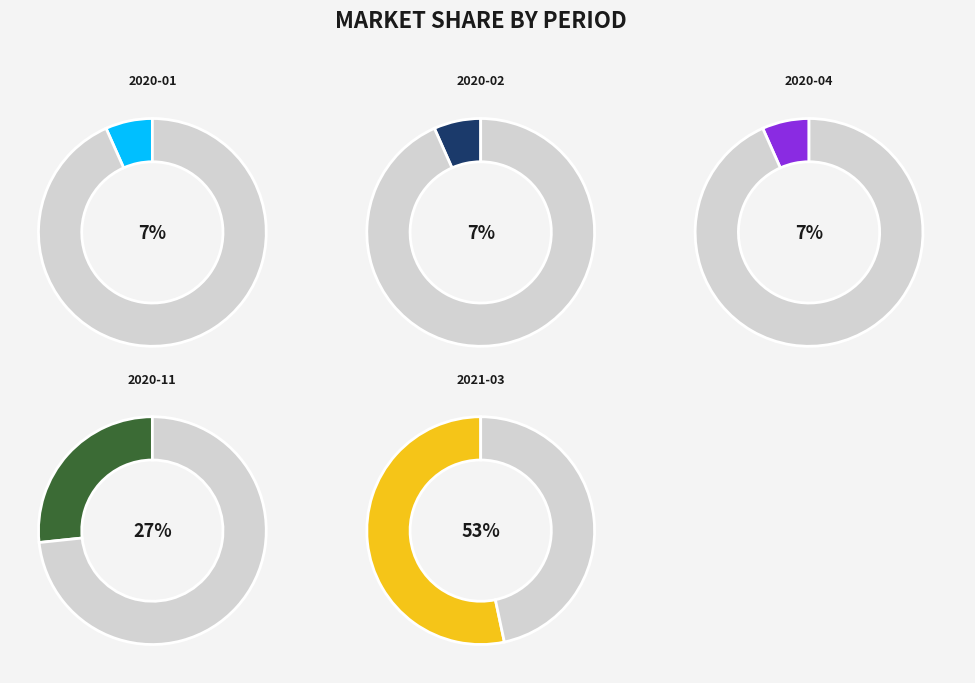

Does any single category account for the majority?

Yes